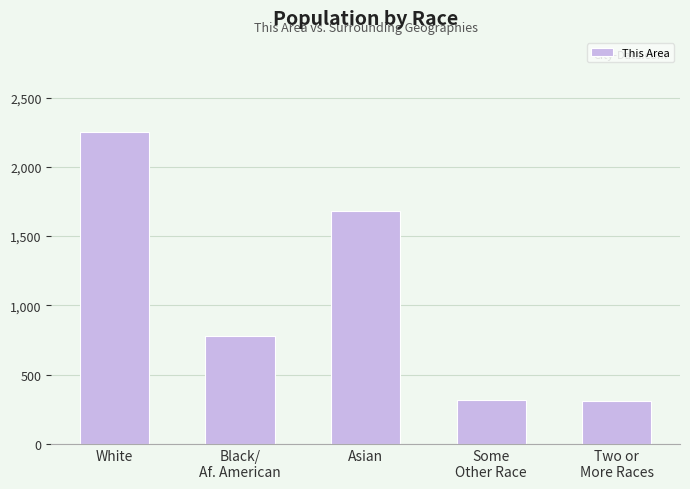

True or false: the data shows 2254 at White.

True